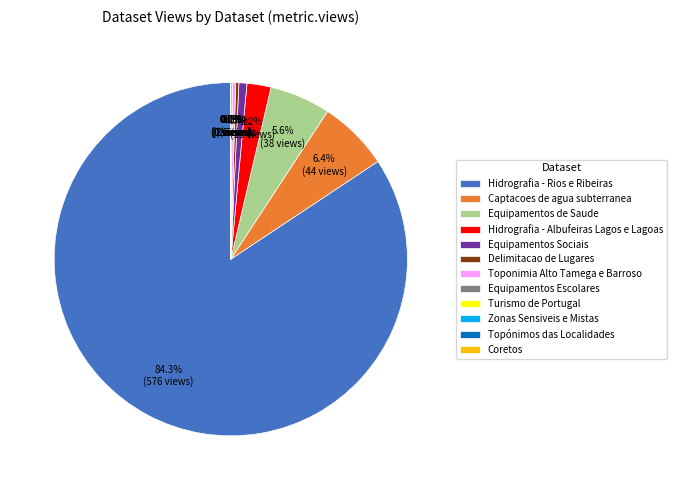

Do Zonas Sensiveis e Mistas and Coretos together represent more than half of the pie?

No